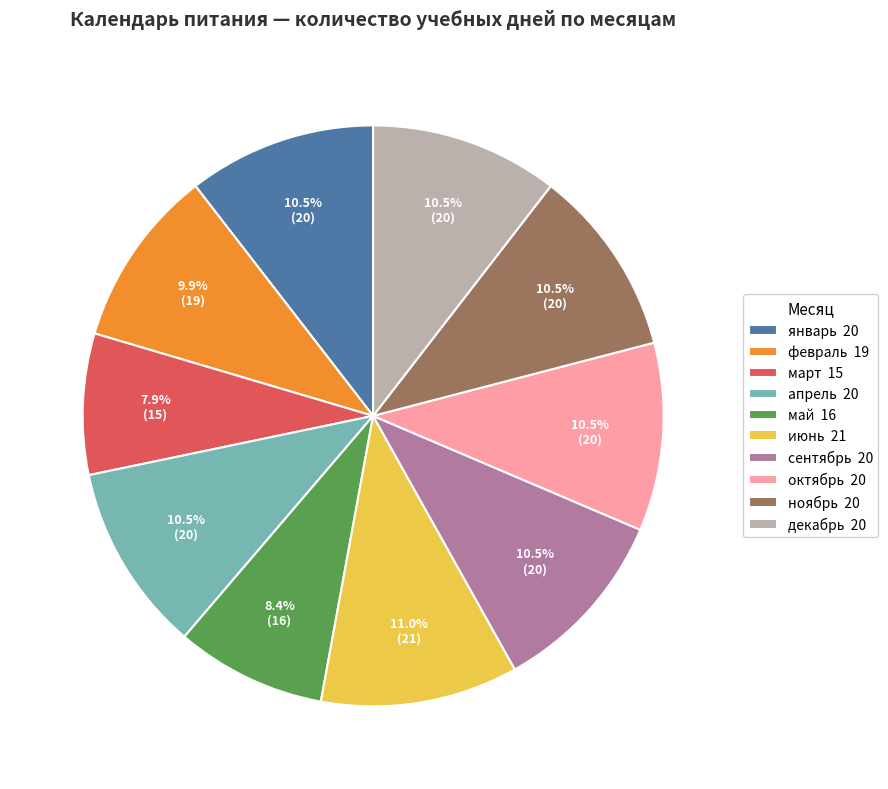

Which category has the smallest portion of the pie?

март